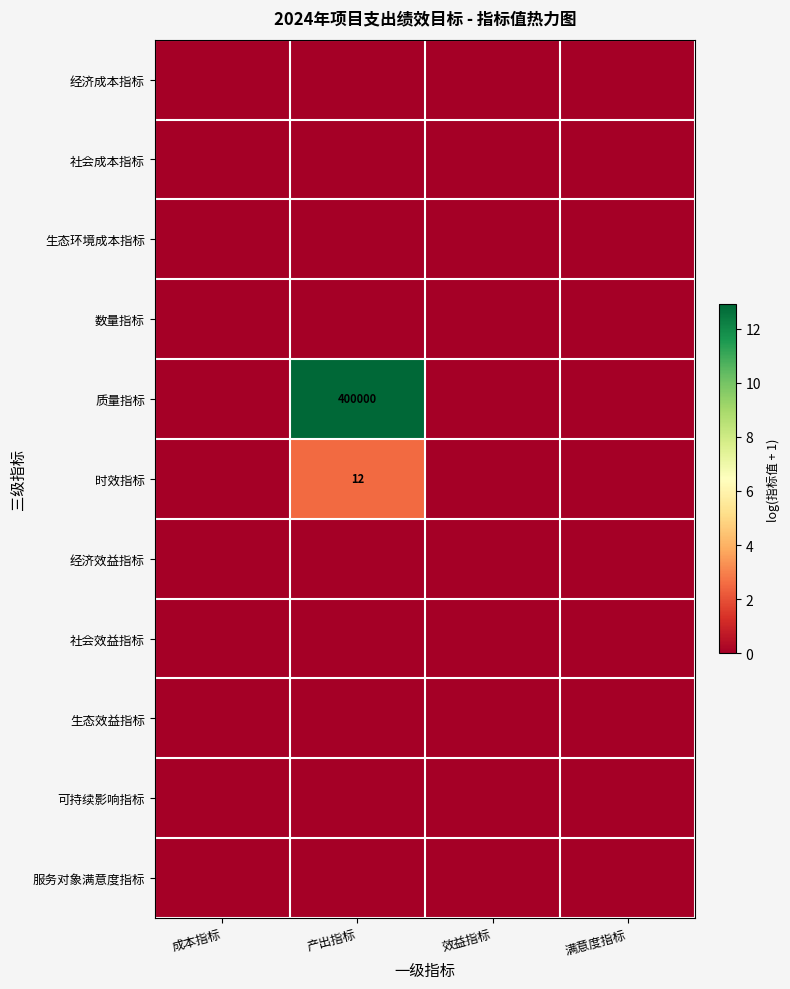

Is it true that 质量指标 equals 648376 at 产出指标?

False